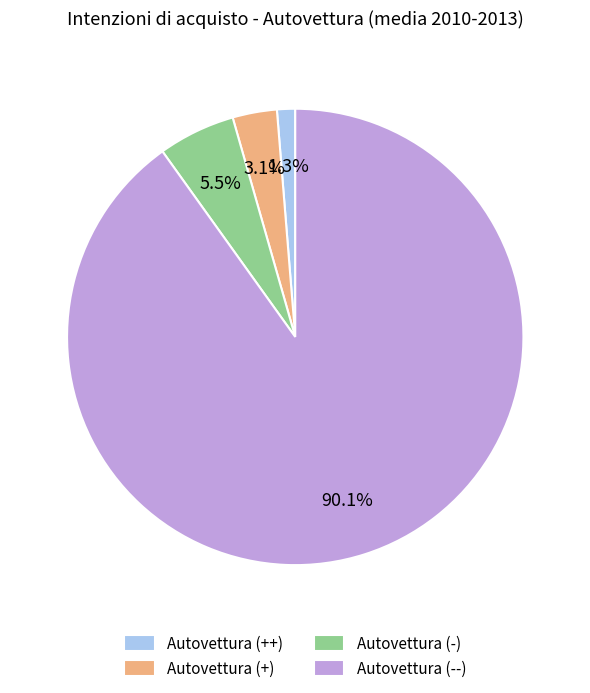

Which slice represents more than half of the pie?

Autovettura (--)